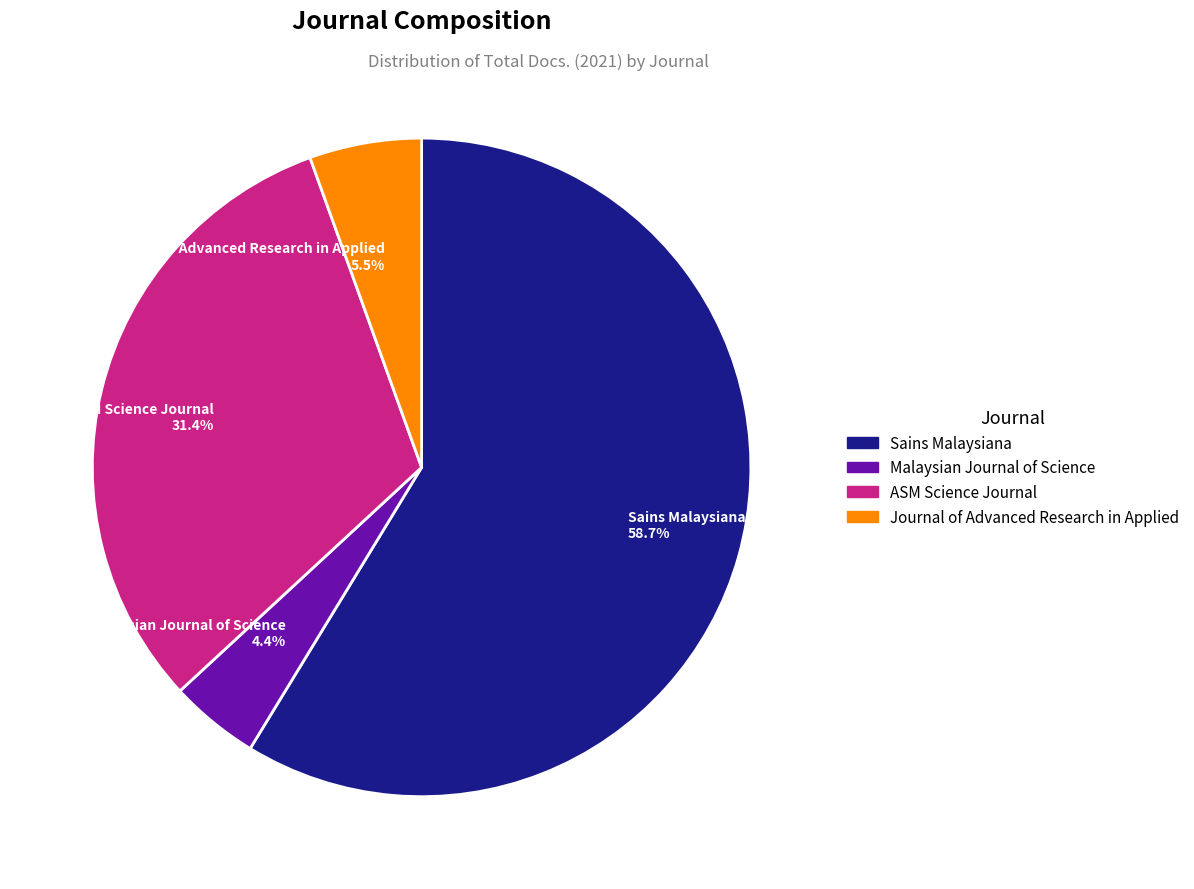

What is the smallest slice in the pie chart?

Malaysian Journal of Science